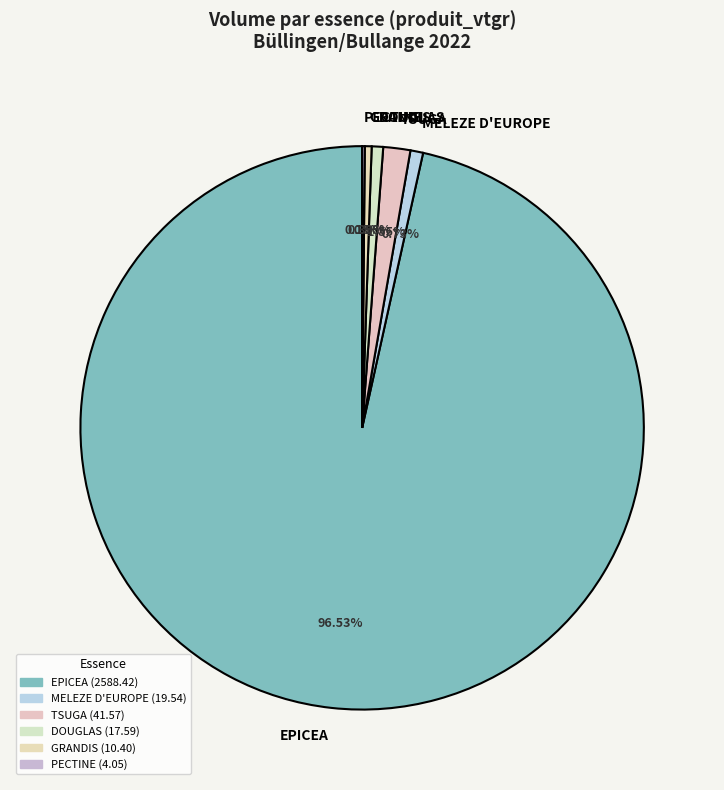

To the nearest percent, what is the combined percentage of MELEZE D'EUROPE and EPICEA?

97%